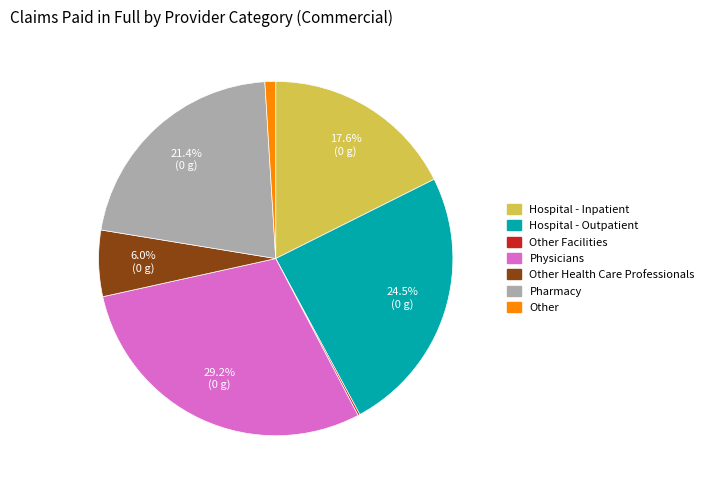

Is it true that Physicians is 35% of the pie?

False